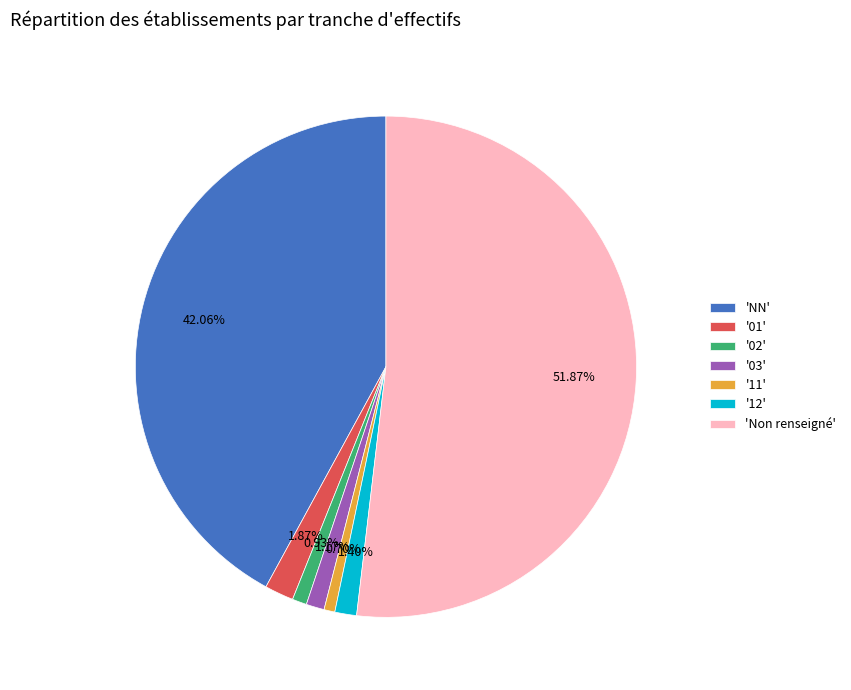

Does any single category account for the majority?

Yes